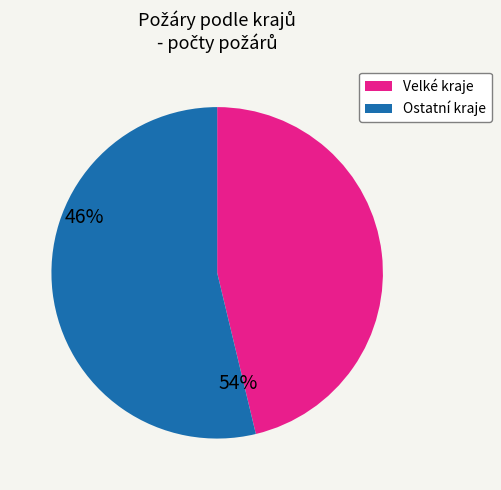

Does any single category account for the majority?

Yes